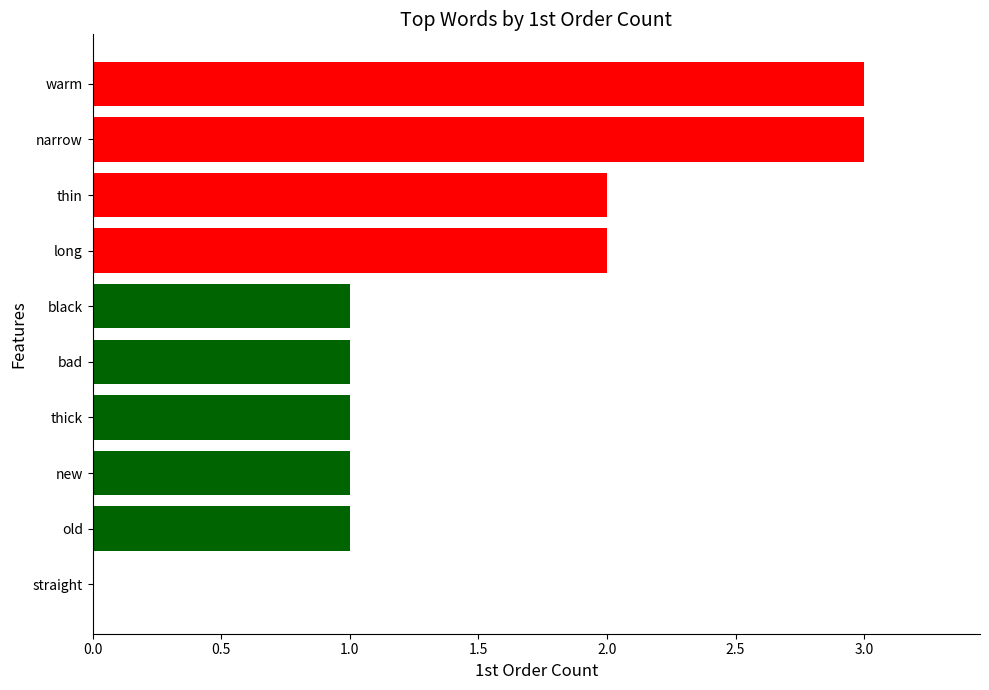

What is the sum of all values?

15